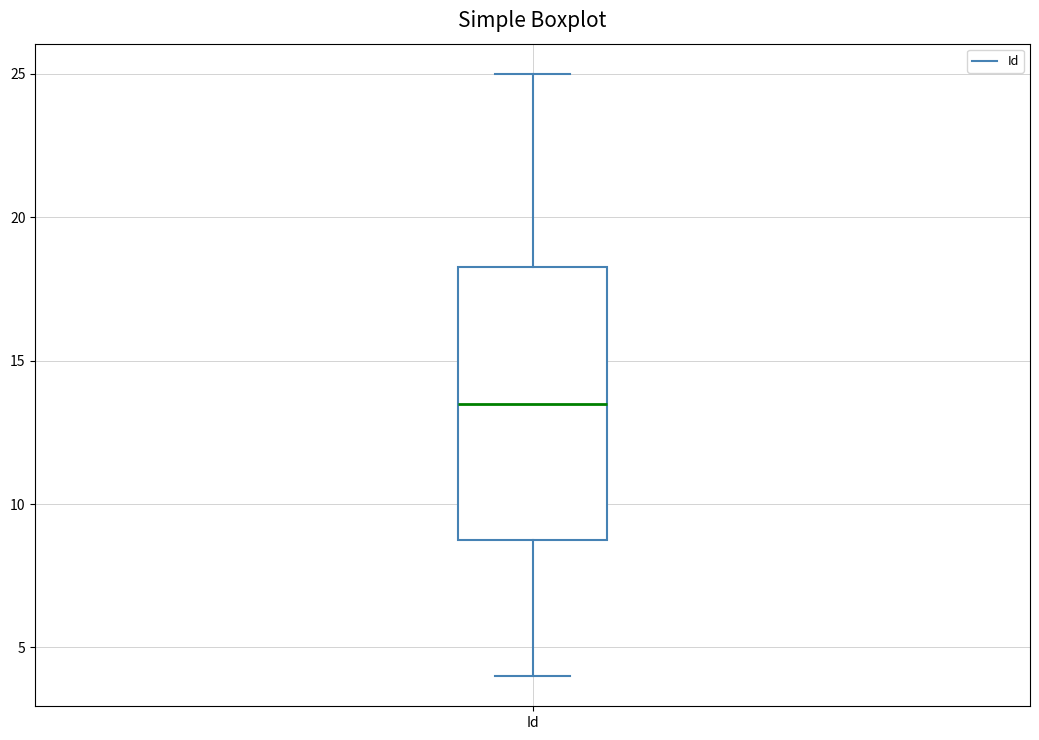

Transcribe this box plot: give where the median line is, the range the box spans, and where the two whiskers end, as read against the y-axis. The values are not printed on the chart, so give them approximately, as read against the axis.

median 13.5, box 9.0 to 18.5, whiskers 4.0 to 25.0